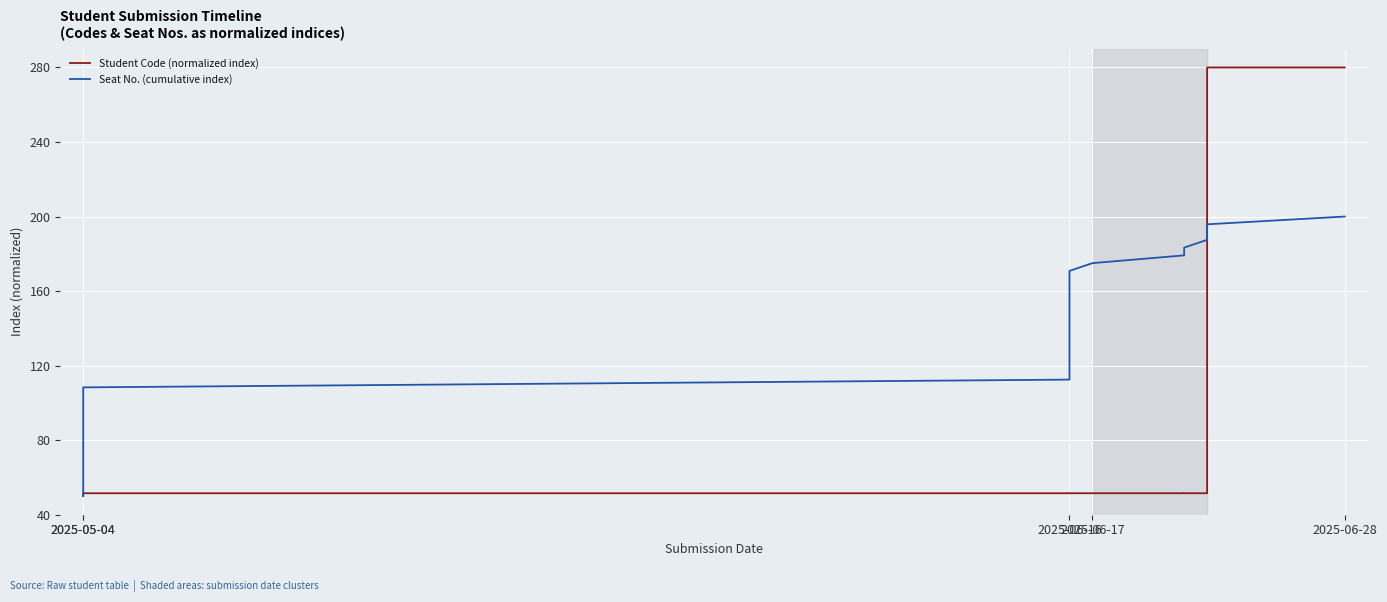

The value of Seat No. (cumulative index) at 15 is 29.5. True or false?

False